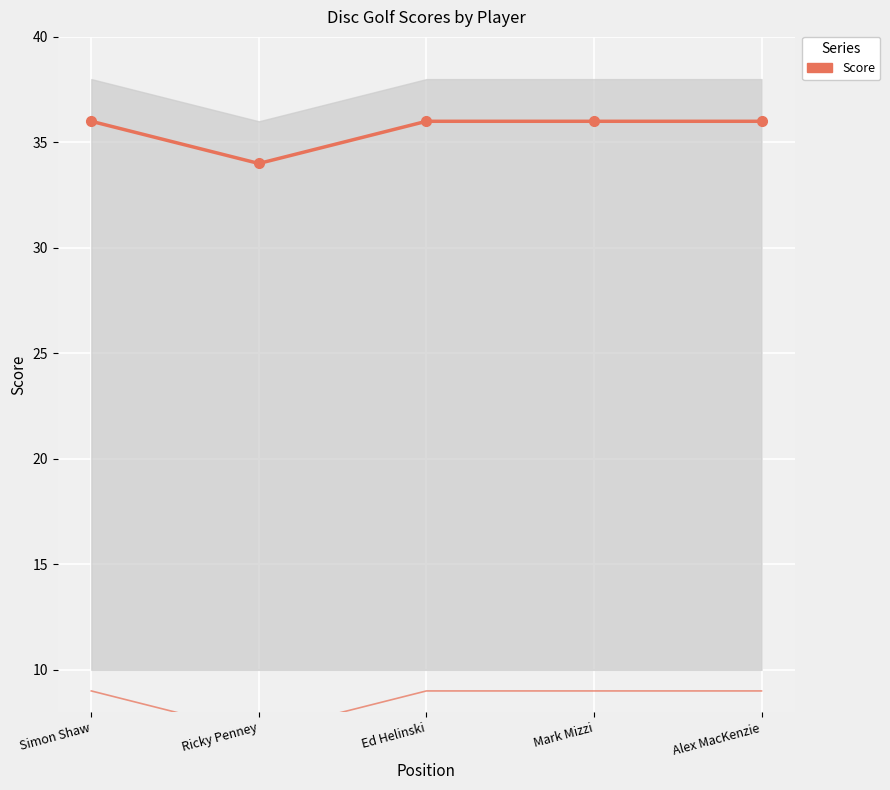

The value of event_total_score at Simon Shaw is 36. True or false?

True